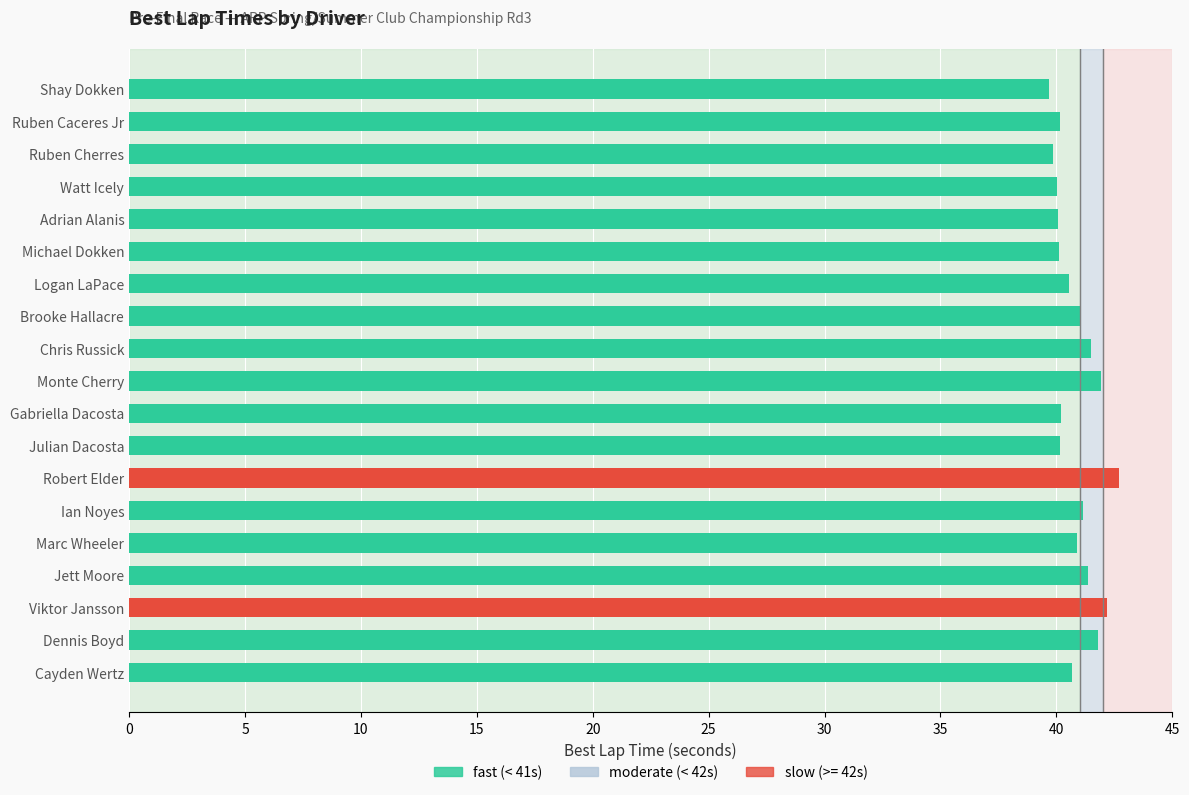

Between Adrian Alanis and Dennis Boyd, which is larger?

Dennis Boyd